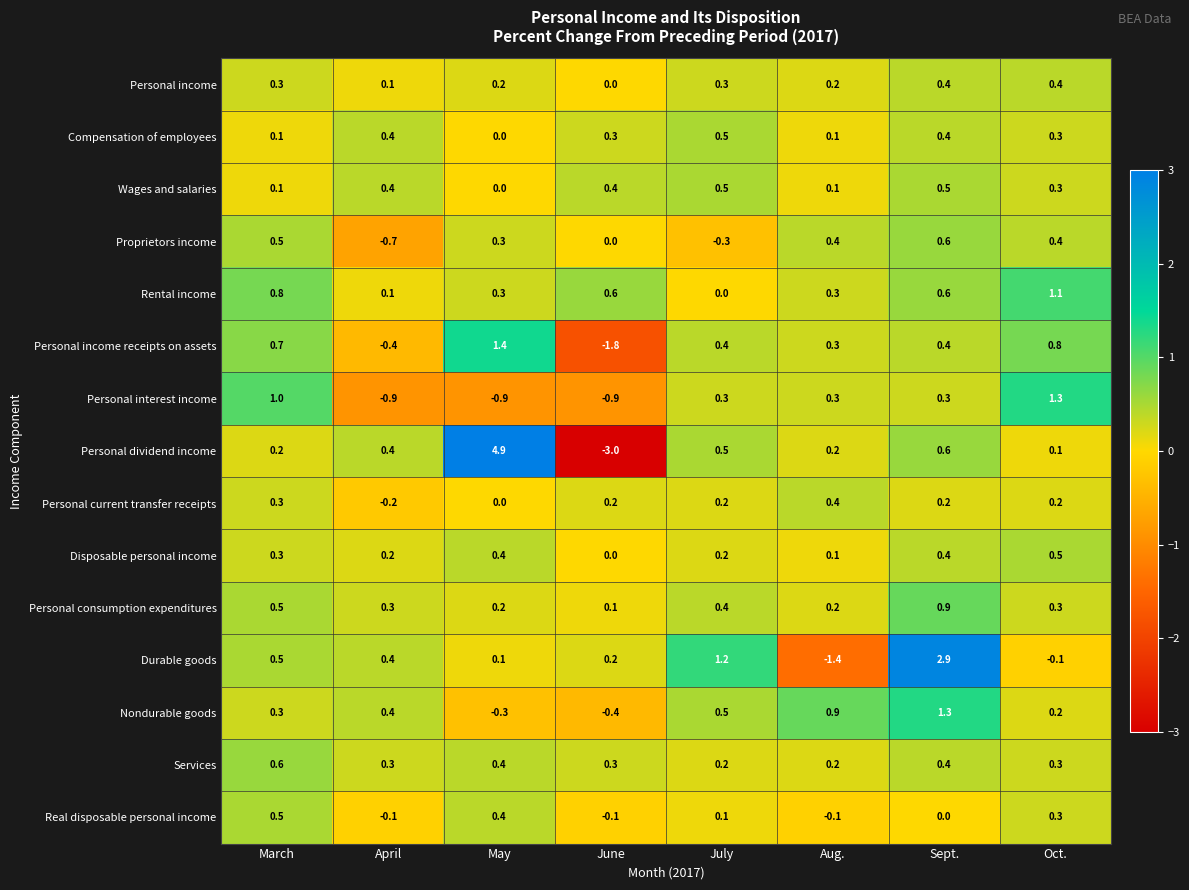

What is the spread (max minus min) of values at April?

1.3